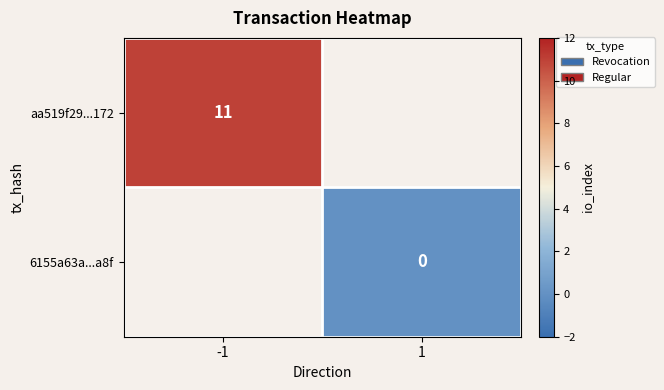

The aa519f29...172 series shows 17 at -1. True or false?

False